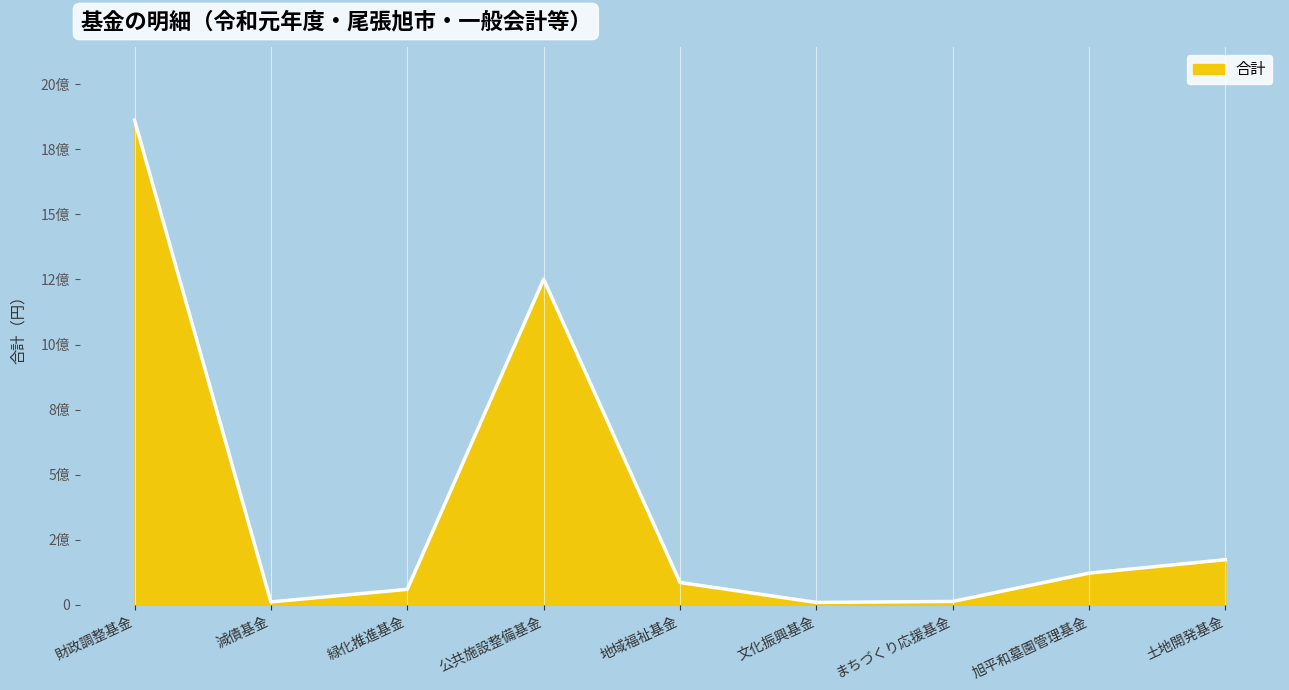

What is the average value?

398440320